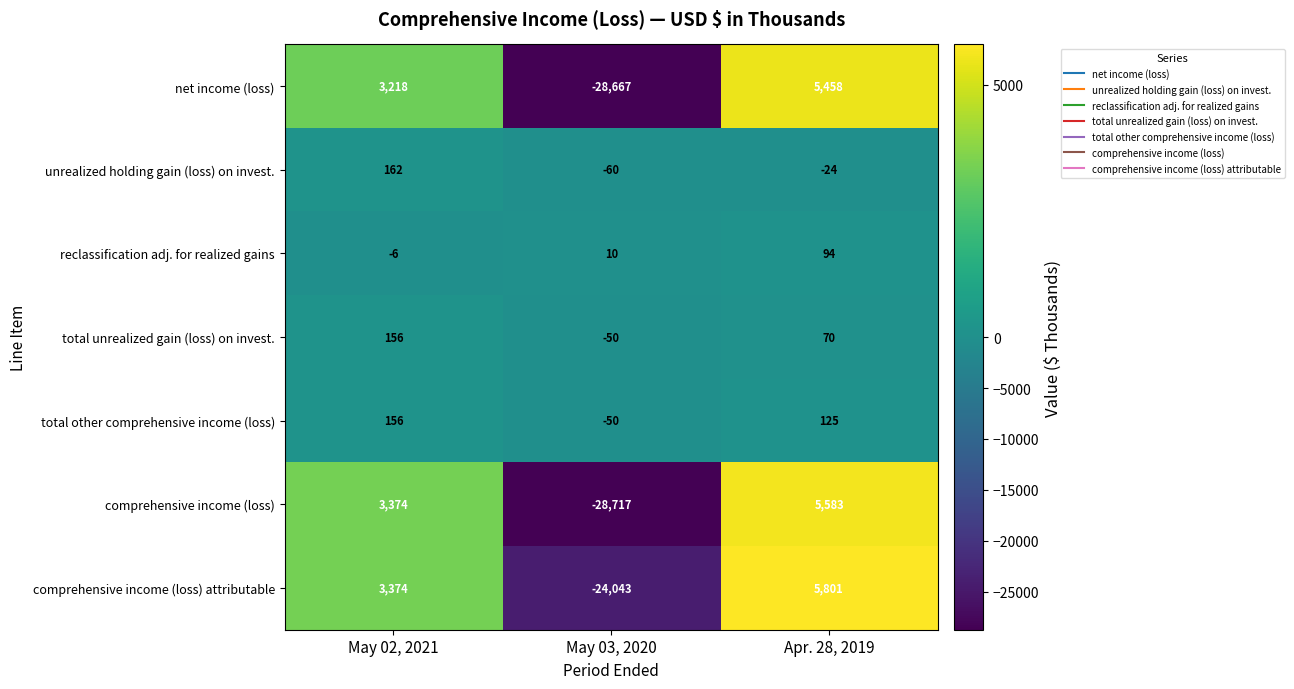

What is the sum of the net income (loss) values at Apr. 28, 2019 and May 03, 2020?

-23209